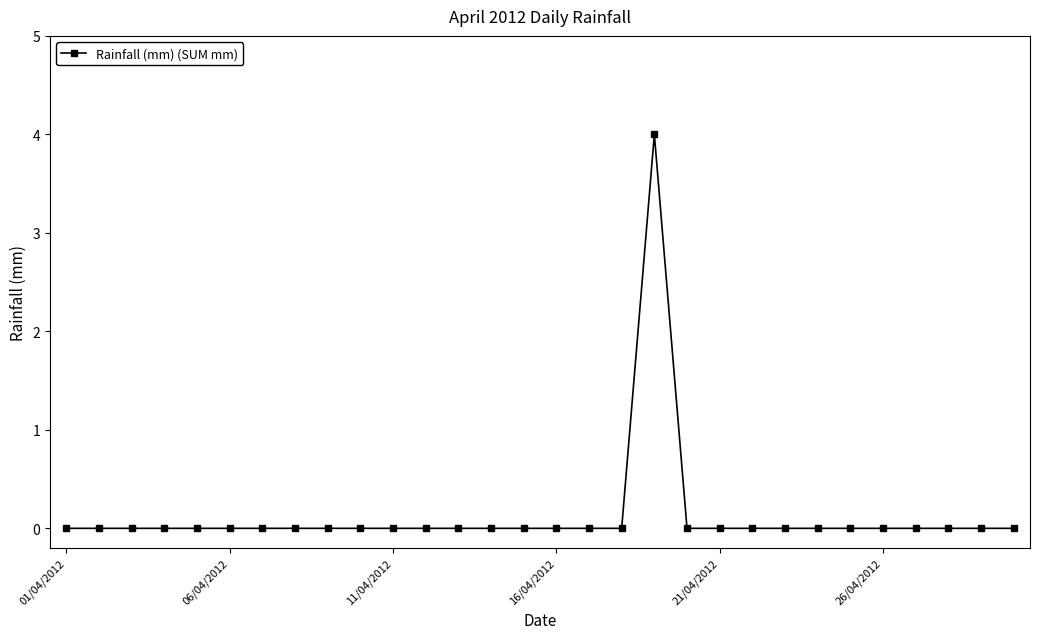

What is the greatest value displayed?

4